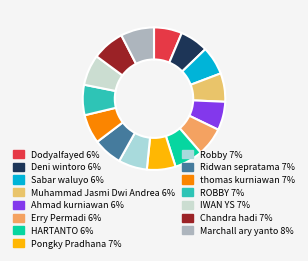

How many slices are in this pie chart?

15